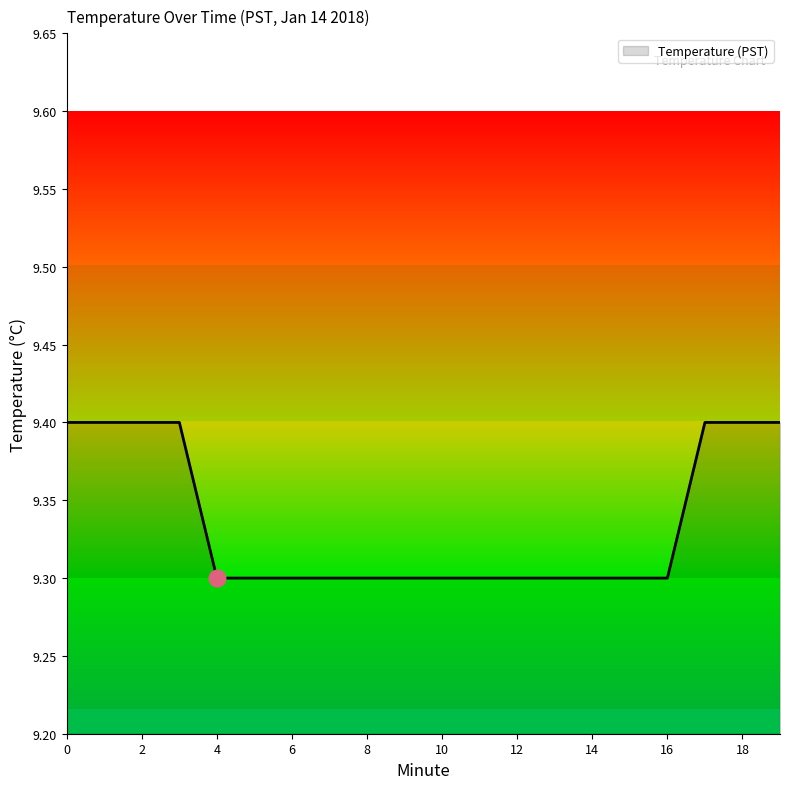

What is the maximum value shown in the chart?

9.4